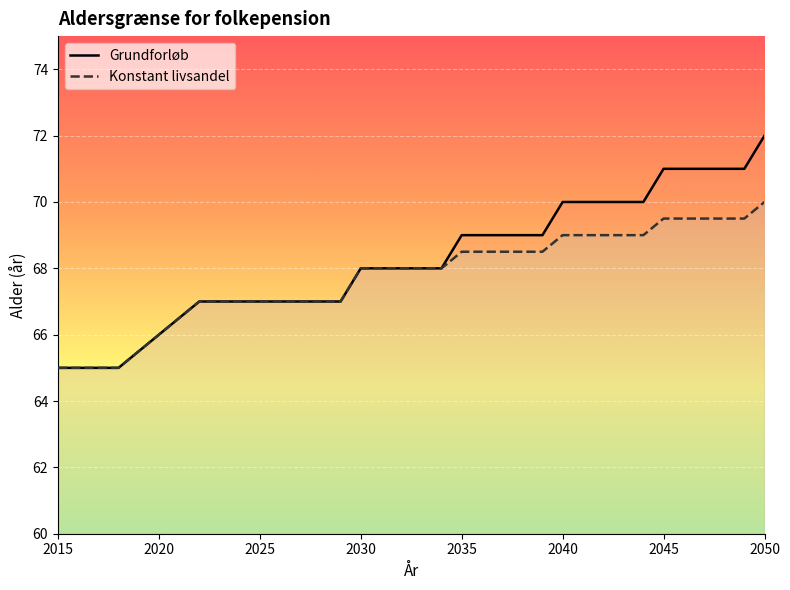

What value does the Konstant livsandel series have at 2030?

68.0